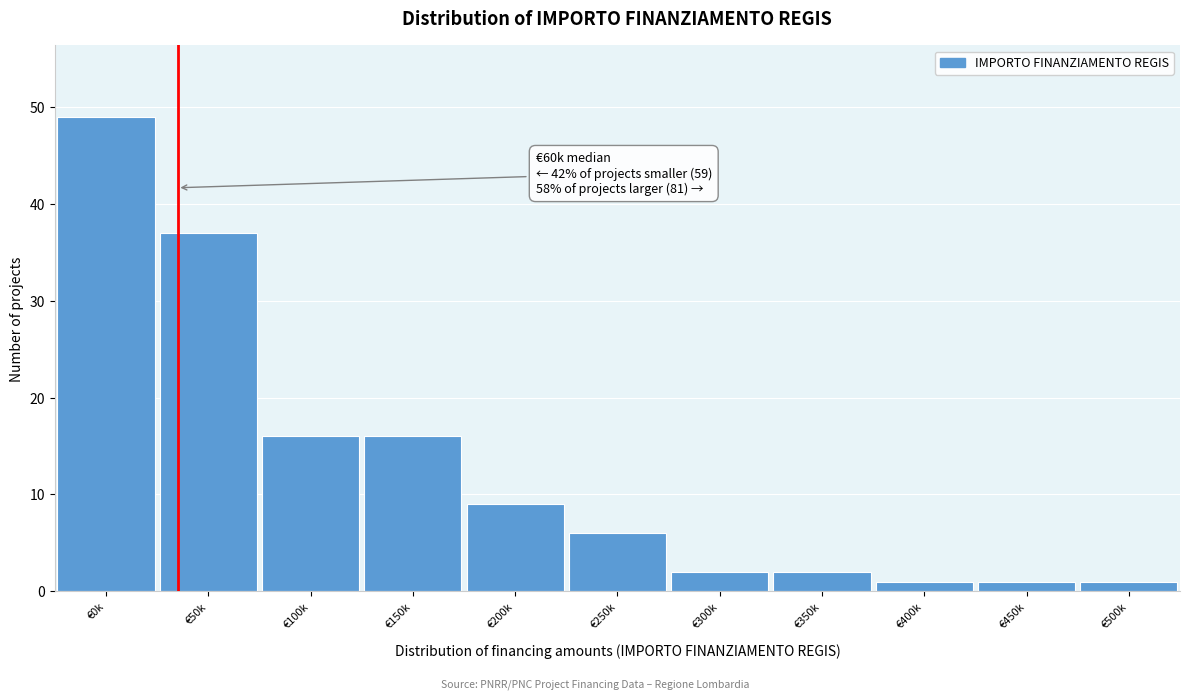

Reading right to left, transcribe all the data shown in this chart.

1	1	1	2	2	6	9	16	16	37	49